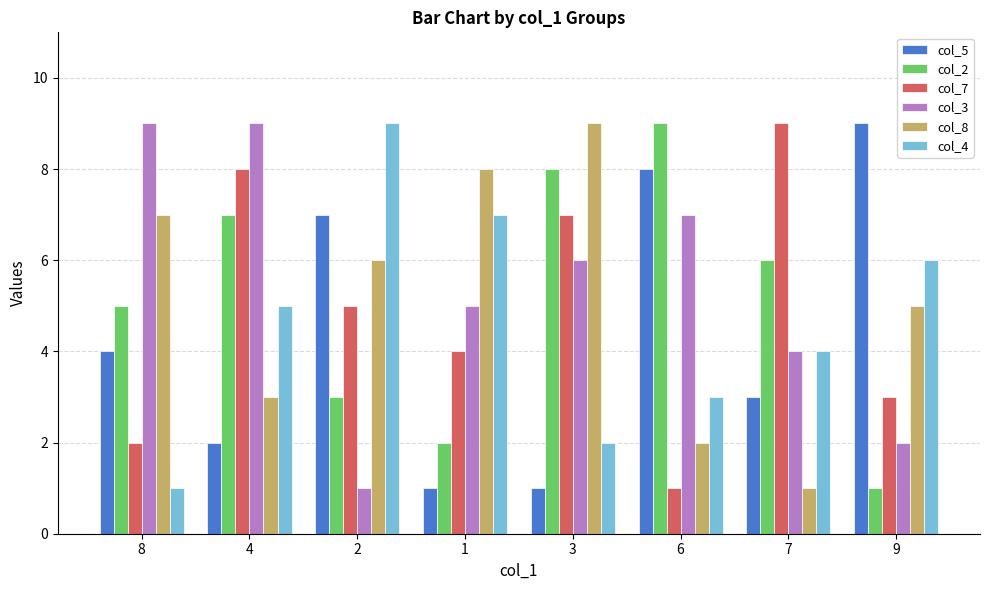

Reading left to right, extract all data points from this chart.

col_5: 4	2	7	1	1	8	3	9
col_2: 5	7	3	2	8	9	6	1
col_7: 2	8	5	4	7	1	9	3
col_3: 9	9	1	5	6	7	4	2
col_8: 7	3	6	8	9	2	1	5
col_4: 1	5	9	7	2	3	4	6